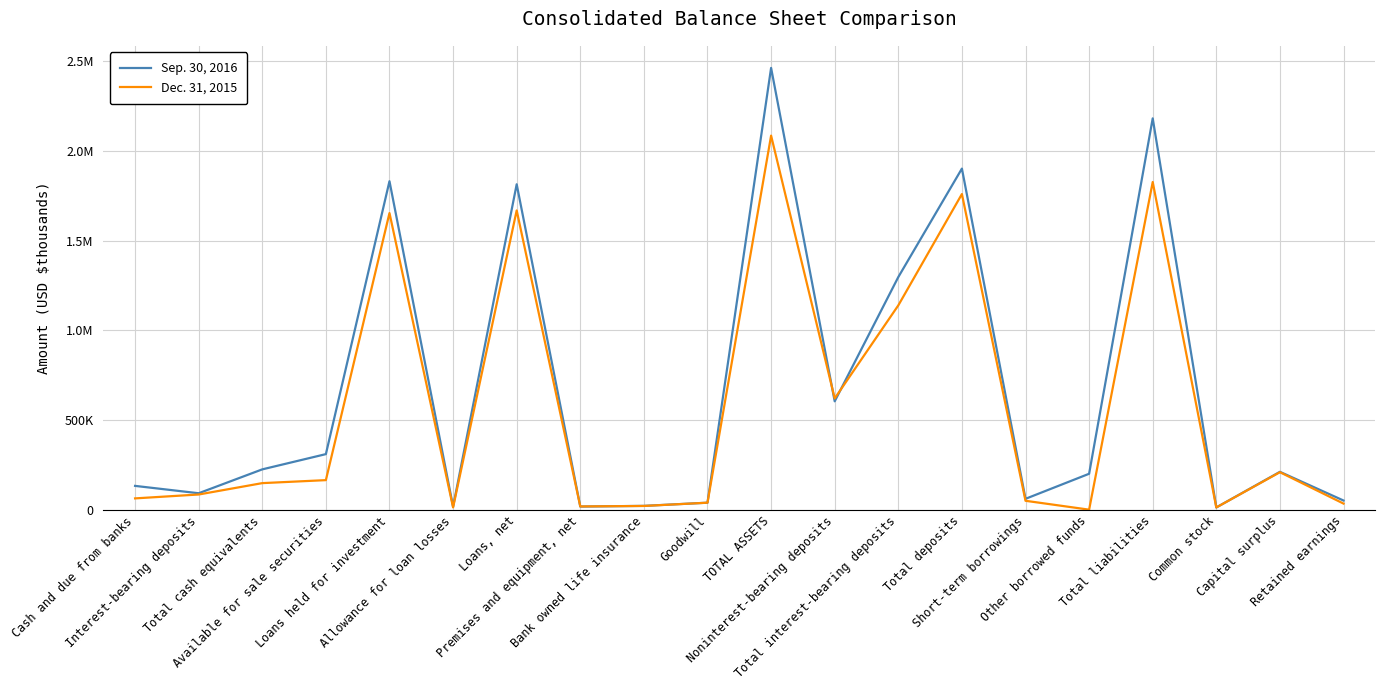

Does the chart have visible grid lines?

Yes